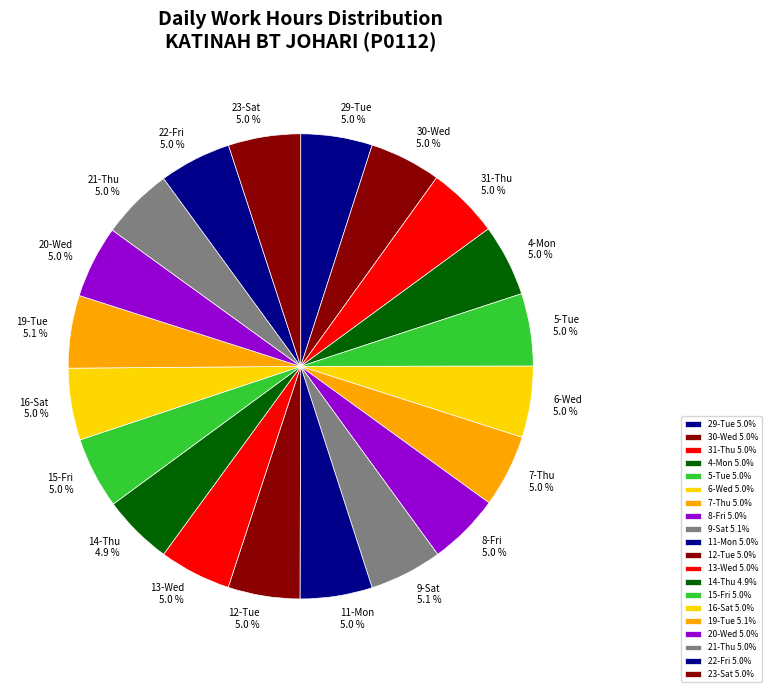

True or false: 14-Thu accounts for 5% of the total.

True